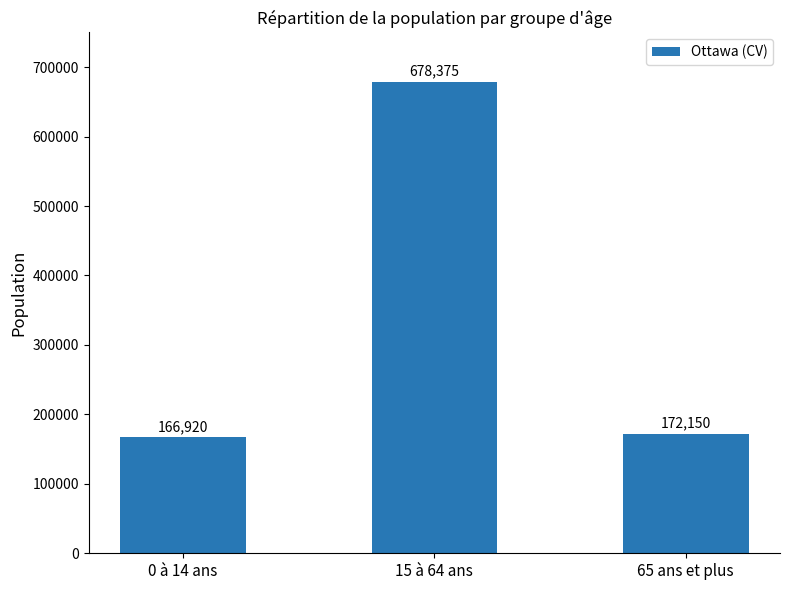

What is the value of the 1st bar from the left?

166920